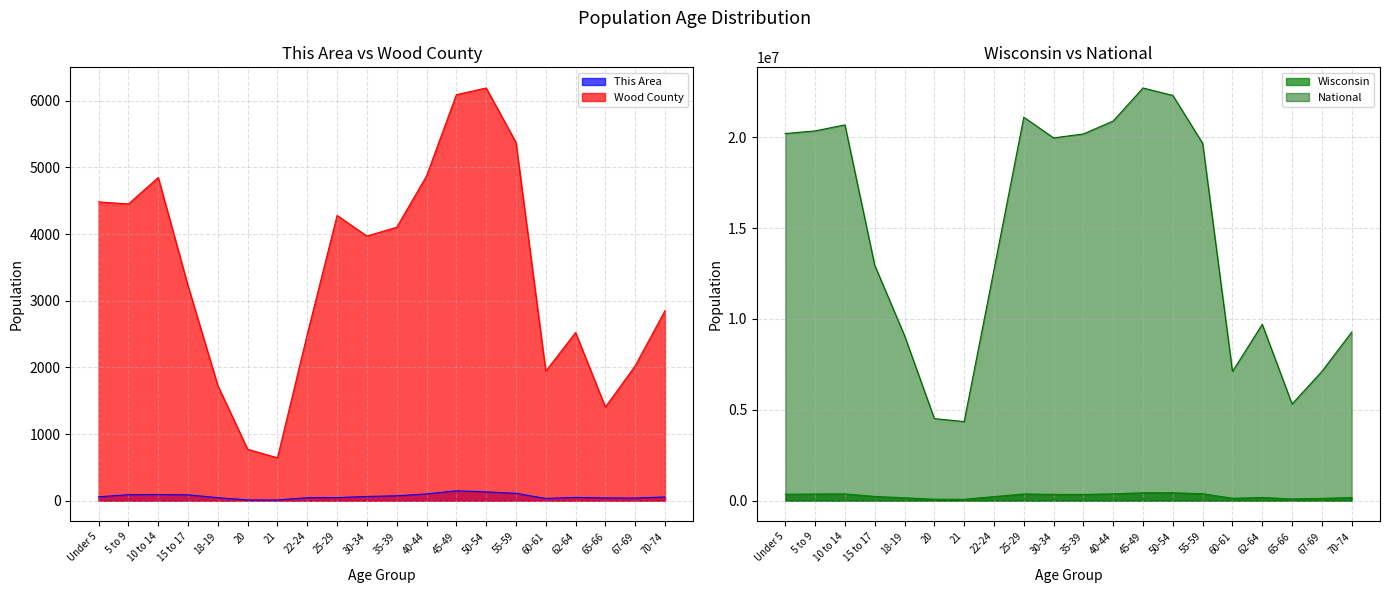

True or false: National and Wisconsin cross at least once.

False